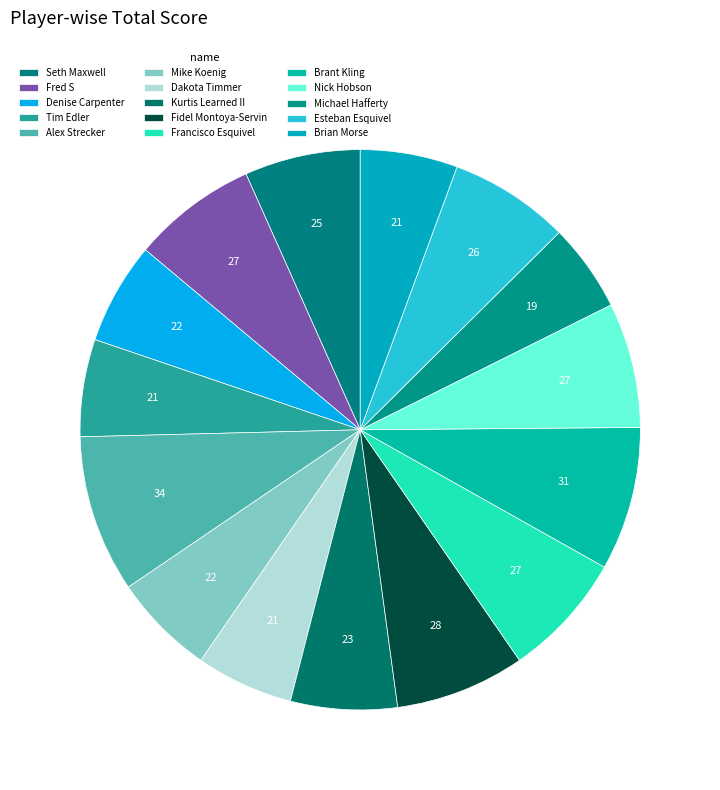

How many slices are in this pie chart?

15